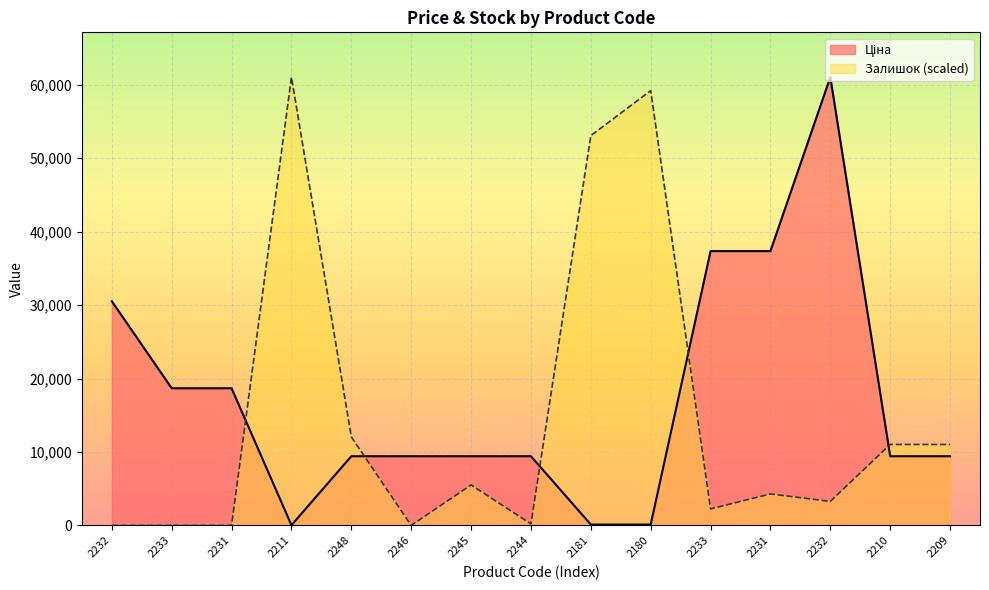

Which series has the widest spread of values?

Залишок